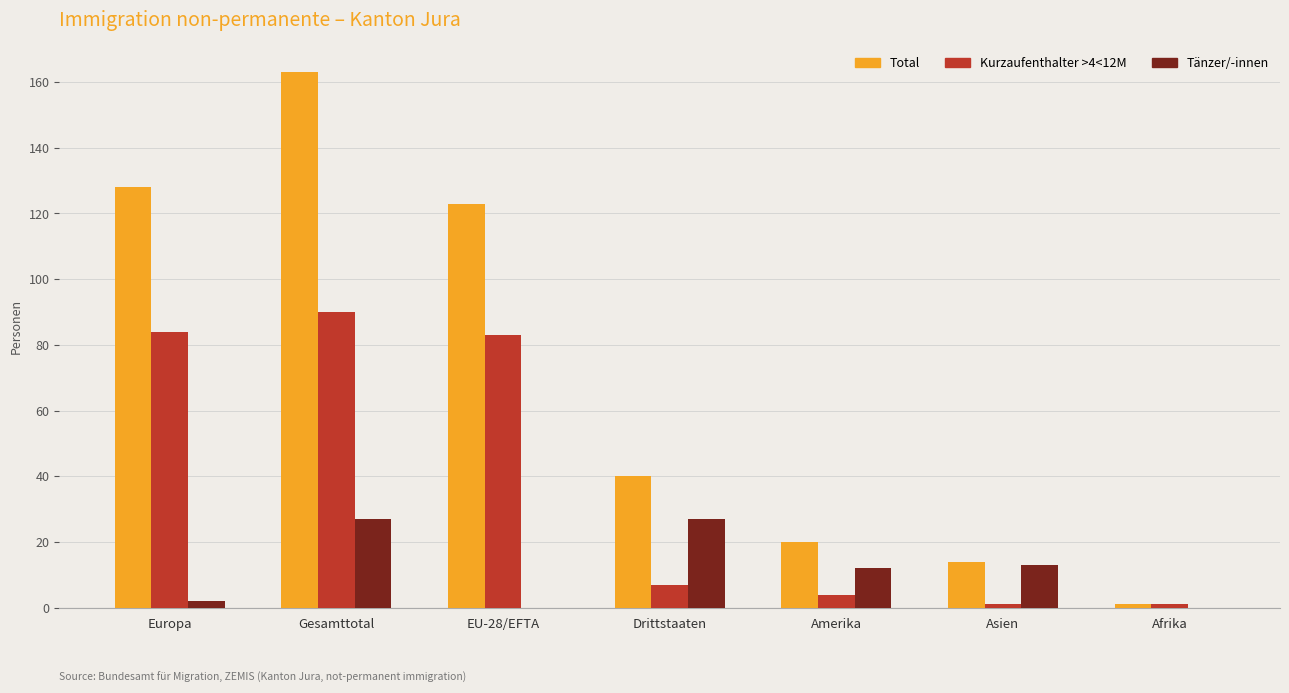

Reading left to right, extract all data points from this chart.

Total: 128	163	123	40	20	14	1
Kurzaufenthalter >4<12M: 84	90	83	7	4	1	1
Tänzer/-innen: 2	27	0	27	12	13	0